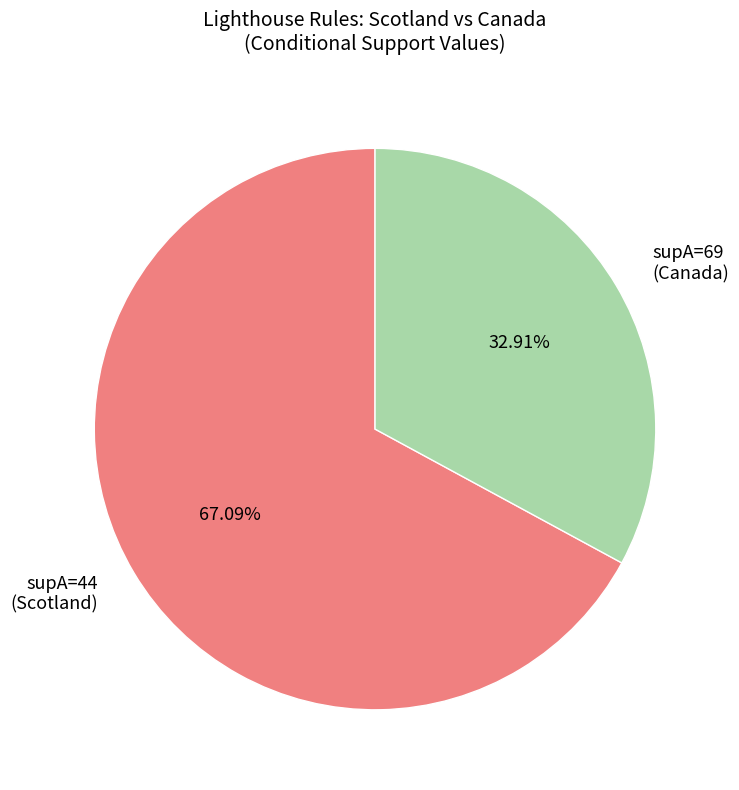

Which slice represents more than half of the pie?

supA=44 (Scotland)